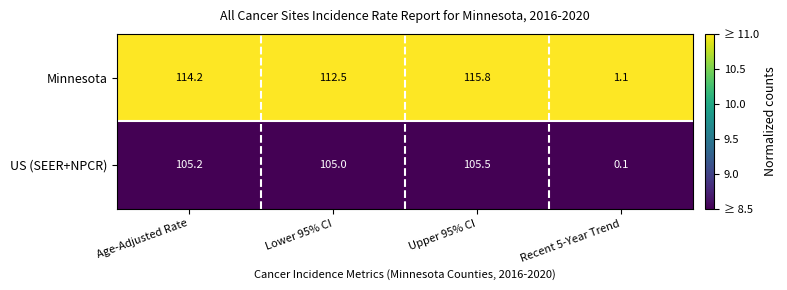

Where is Minnesota nearest to the value 58?

Lower 95% CI